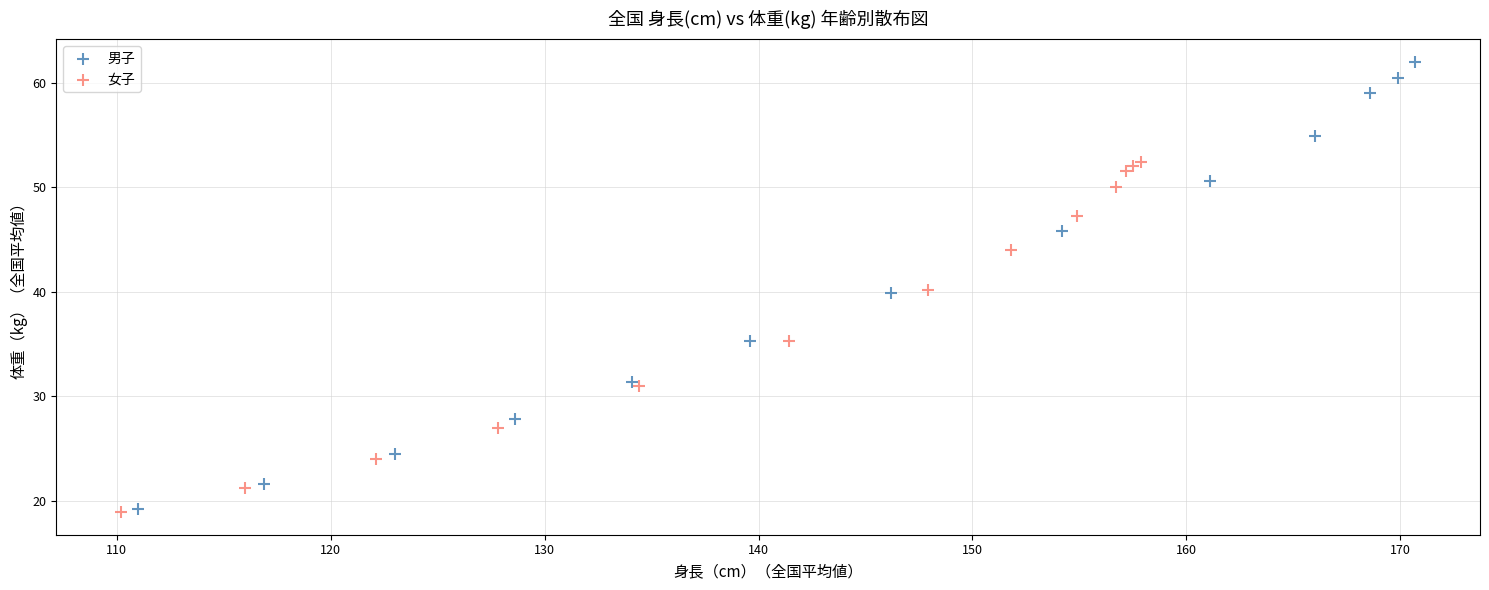

Which series has the largest Y range (max minus min)?

男子